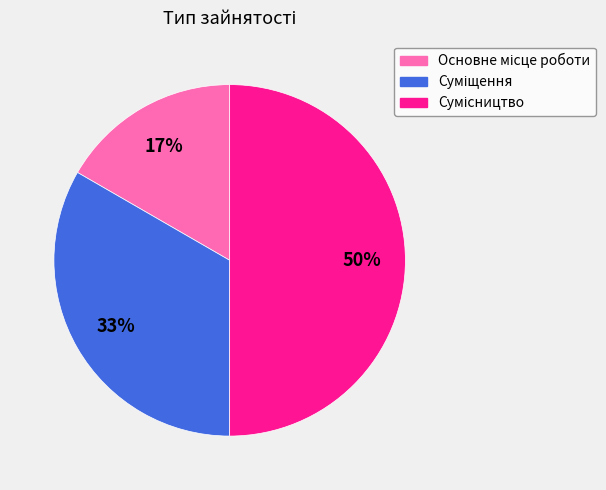

To the nearest percent, what is the average slice percentage?

33%